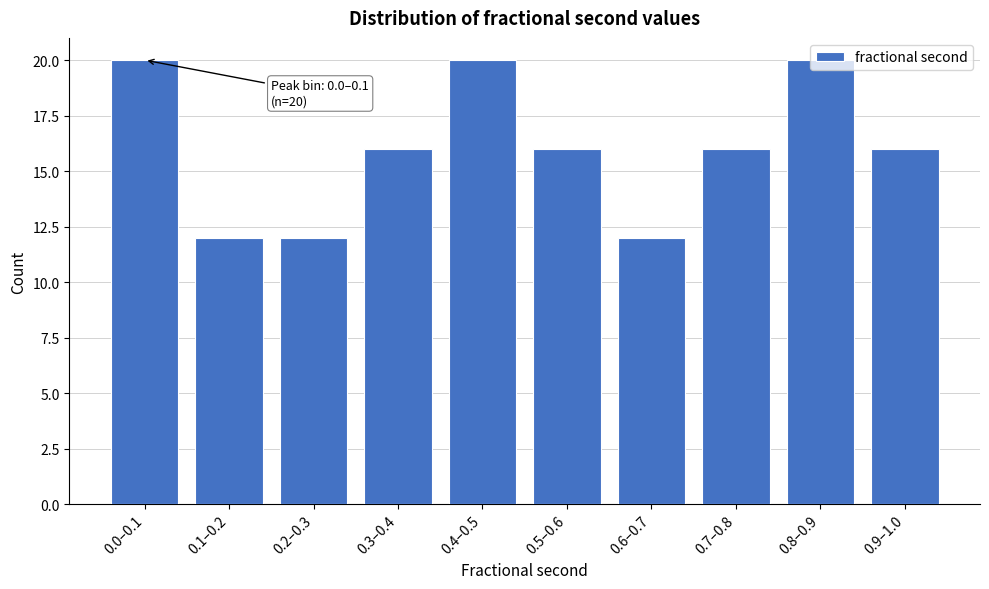

What is the minimum value shown in the chart?

12